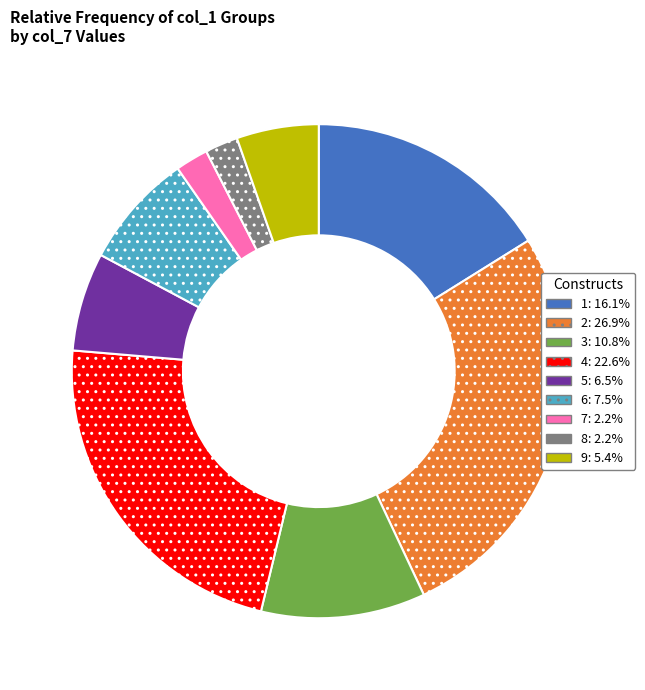

Is there a majority slice in this chart?

No